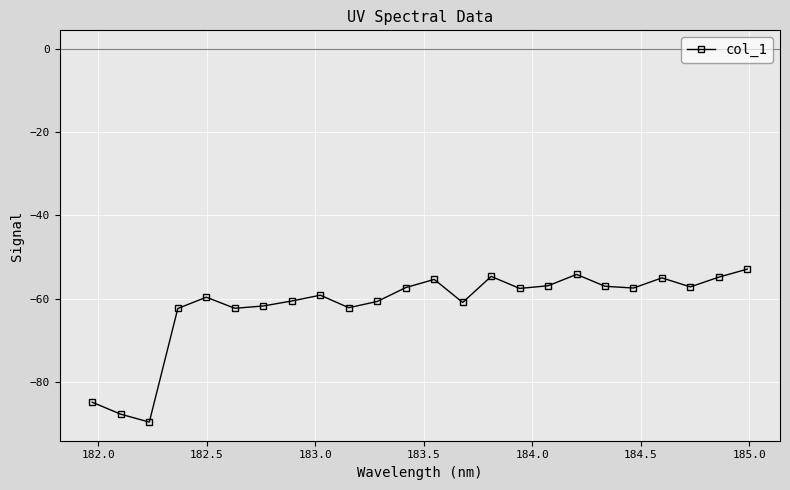

What is the maximum value shown in the chart?

-52.9